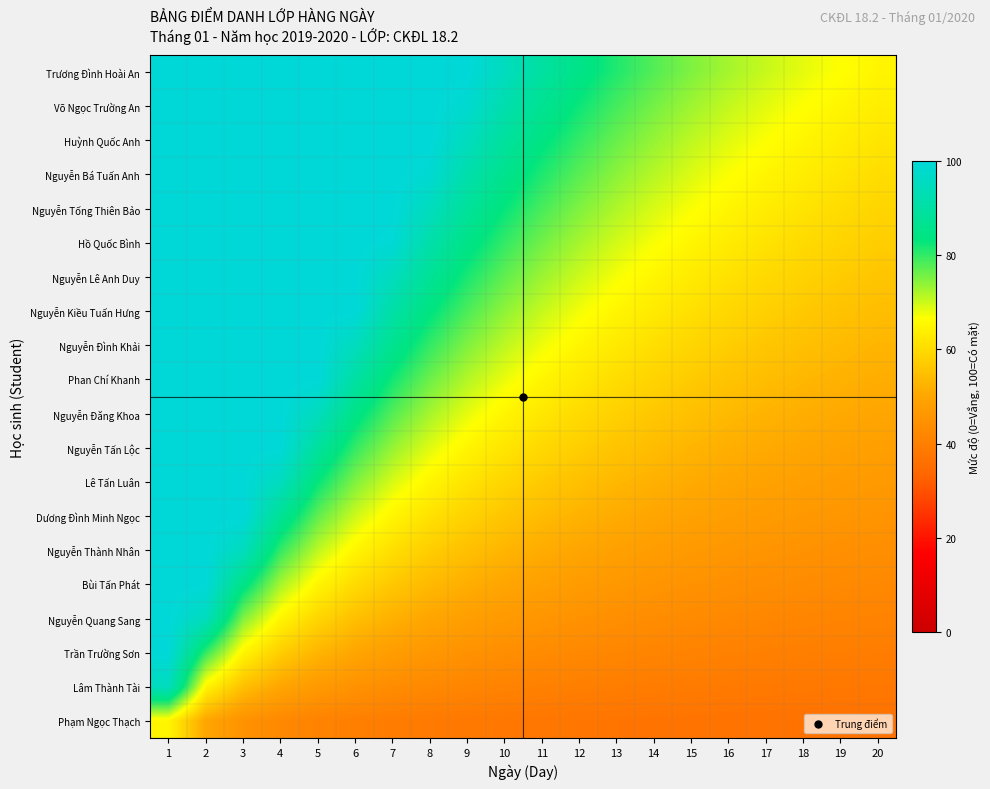

How many categories are shown in the chart?

20